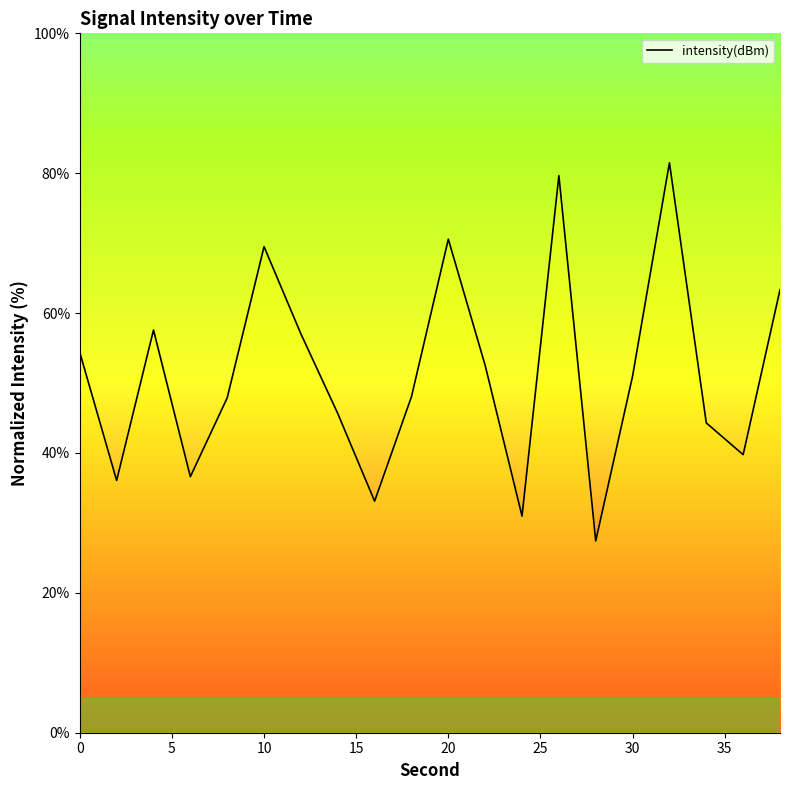

What is the greatest value displayed?

81.5